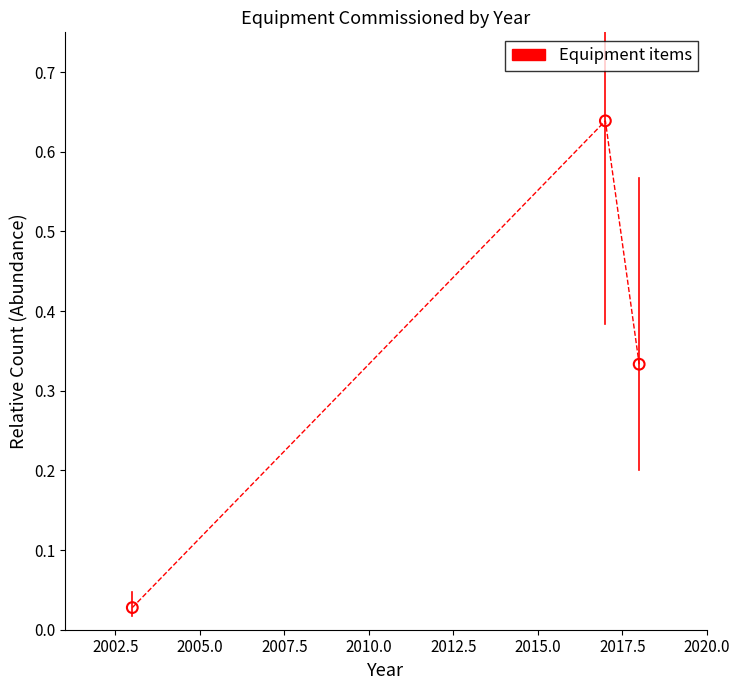

What is the average X value?

2012.7